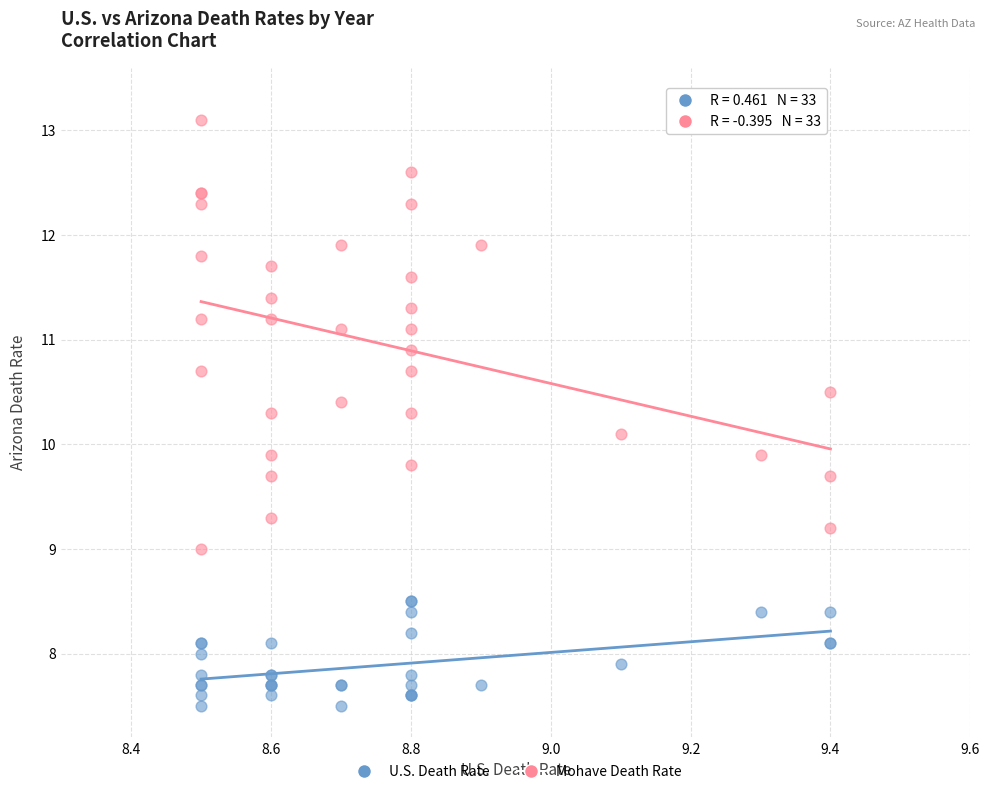

Which series reaches the maximum Y coordinate?

Mohave Death Rate